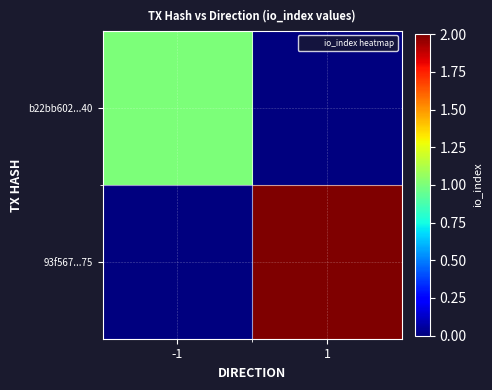

What is the spread (max minus min) of values at -1?

1